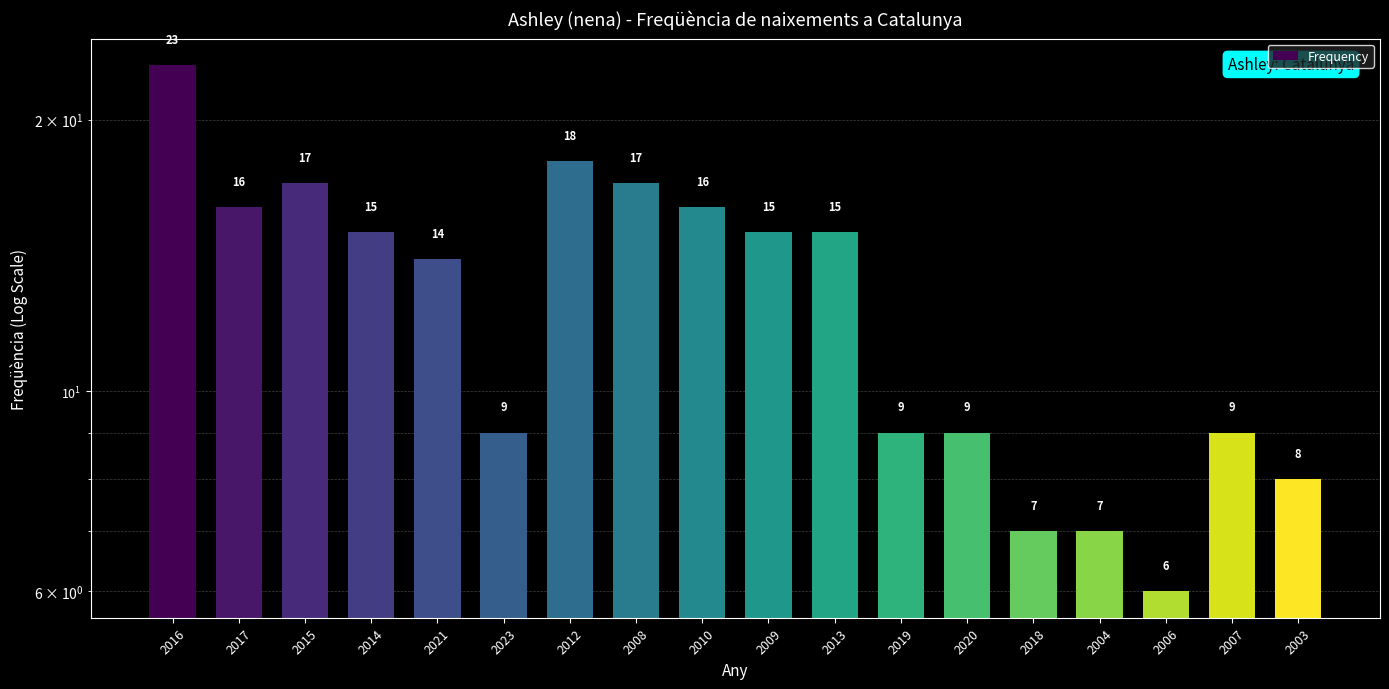

Reading left to right, extract all data points from this chart.

23	16	17	15	14	9	18	17	16	15	15	9	9	7	7	6	9	8